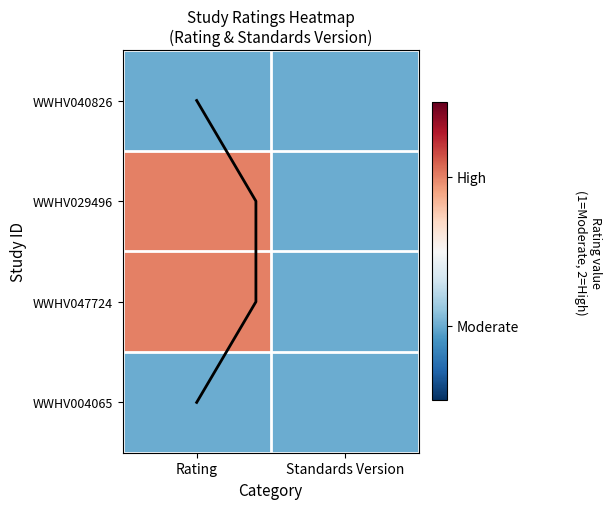

At which category is the sum across all series the highest?

Rating